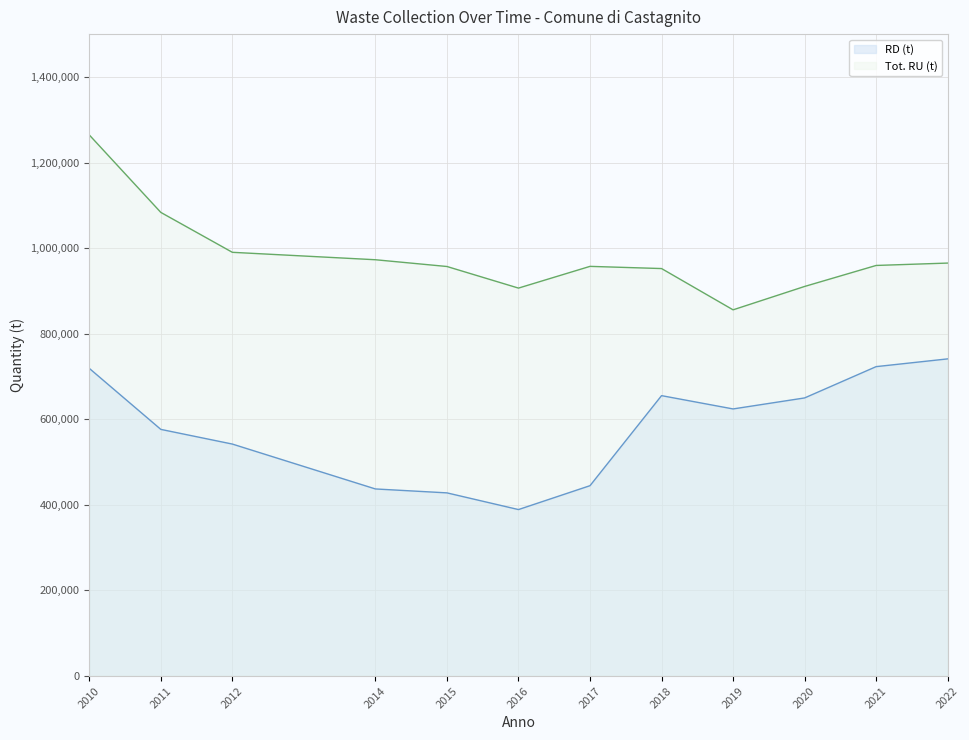

How many lines are shown in the chart?

2